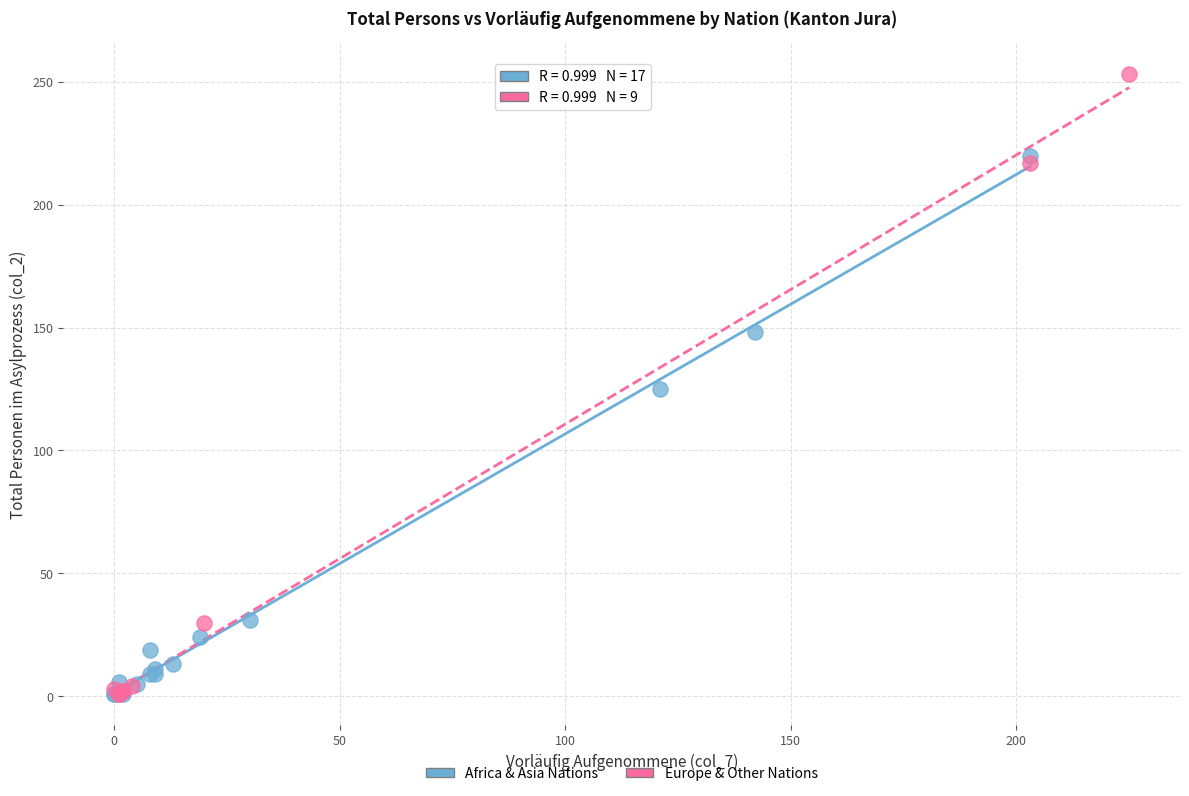

Which series reaches the maximum Y coordinate?

Europe & Other Nations